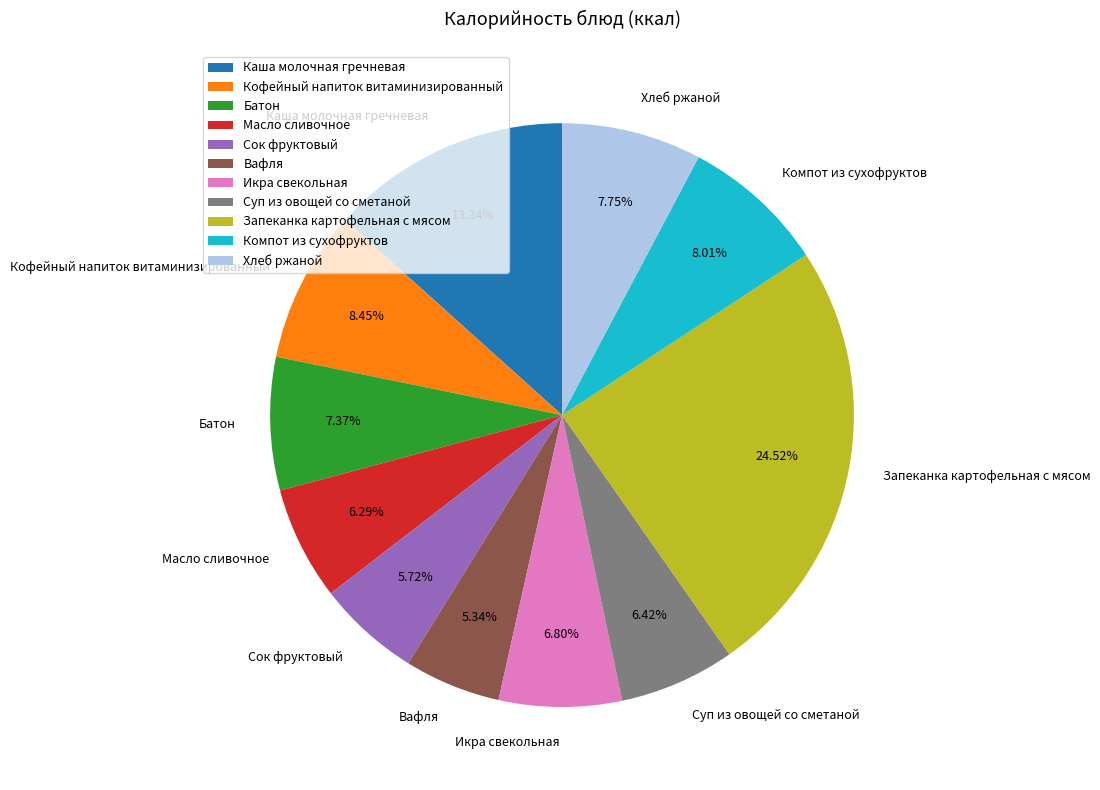

Is there any slice that represents more than half of the pie?

No